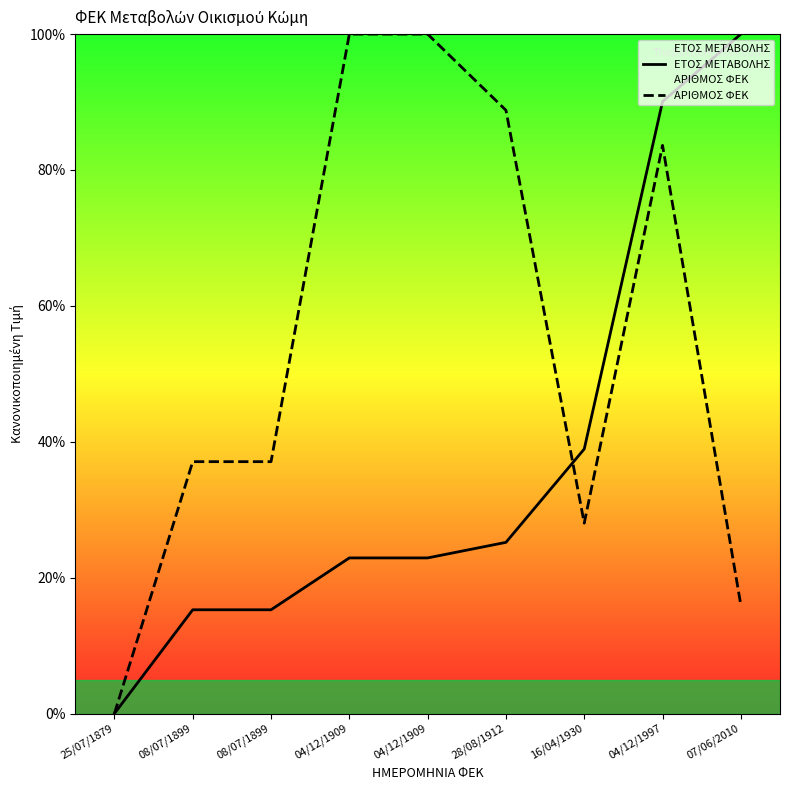

Is this an area chart (filled region under the line)?

No